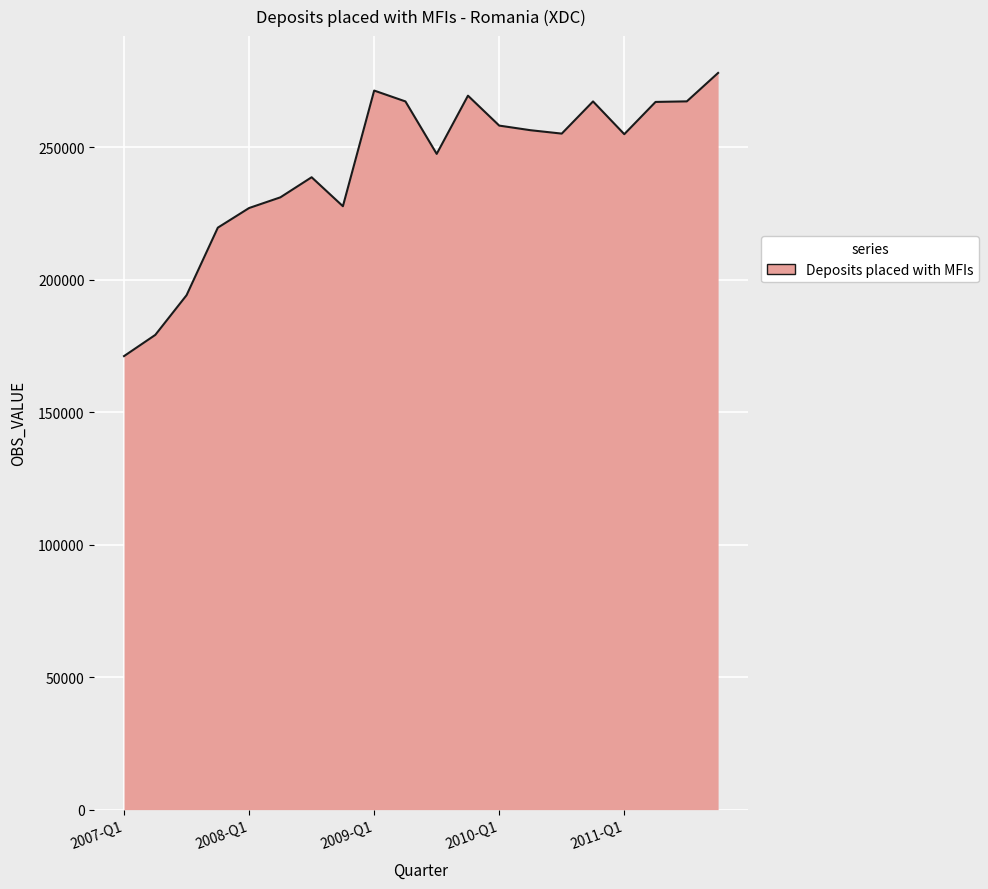

What is the smallest value displayed?

171110.3